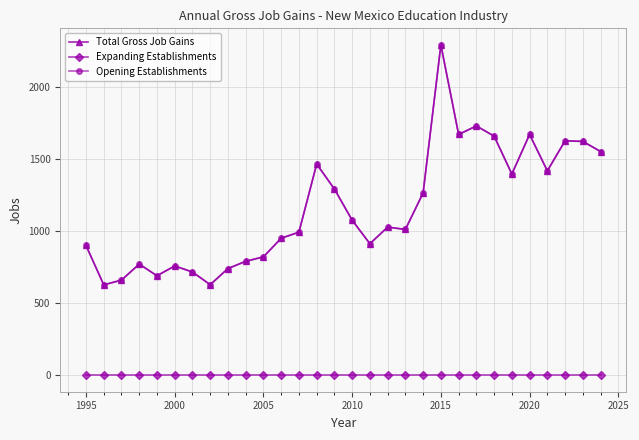

True or false: Expanding Establishments has more than 2 points higher than both neighbors.

False